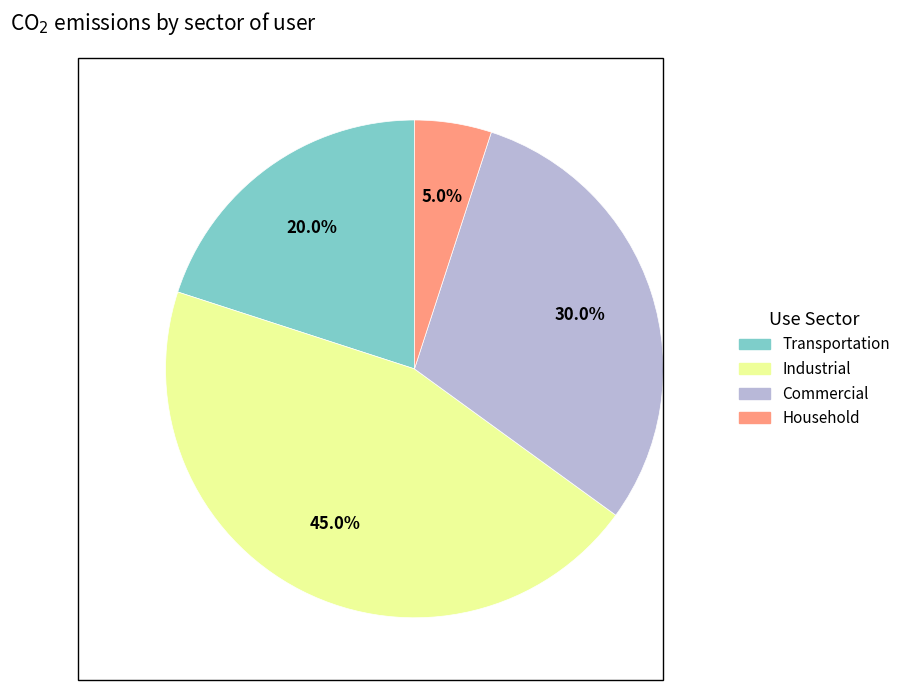

Is there a majority slice in this chart?

No